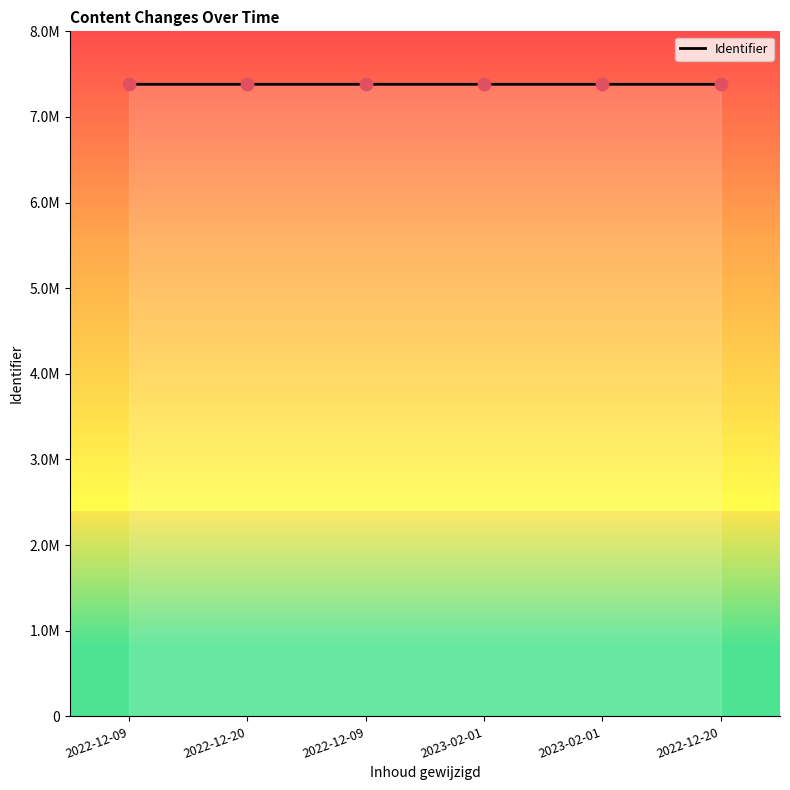

What is the change in value from 2022-12-09 to 2022-12-20?

+3